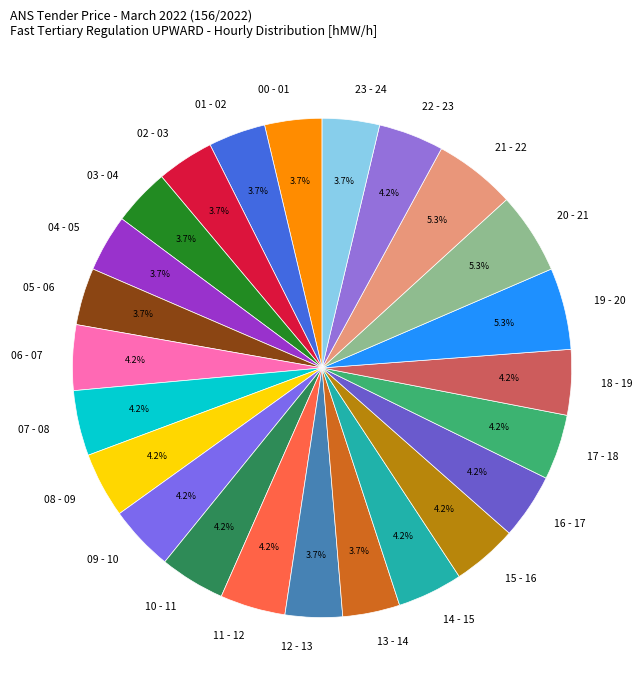

Count the number of slices in the pie.

24